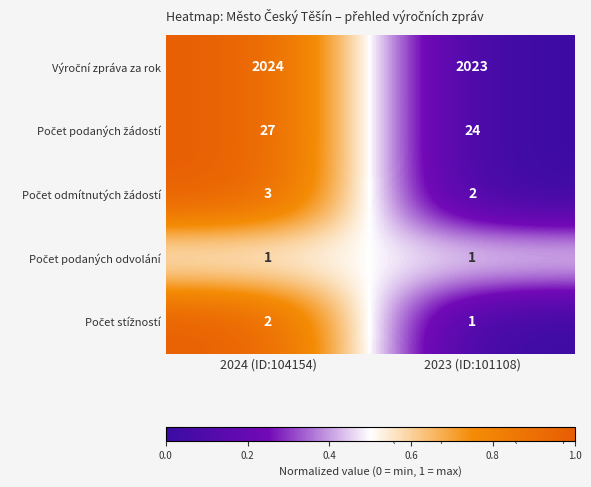

What is the difference between the highest and lowest values at 2024 (ID:104154)?

2023